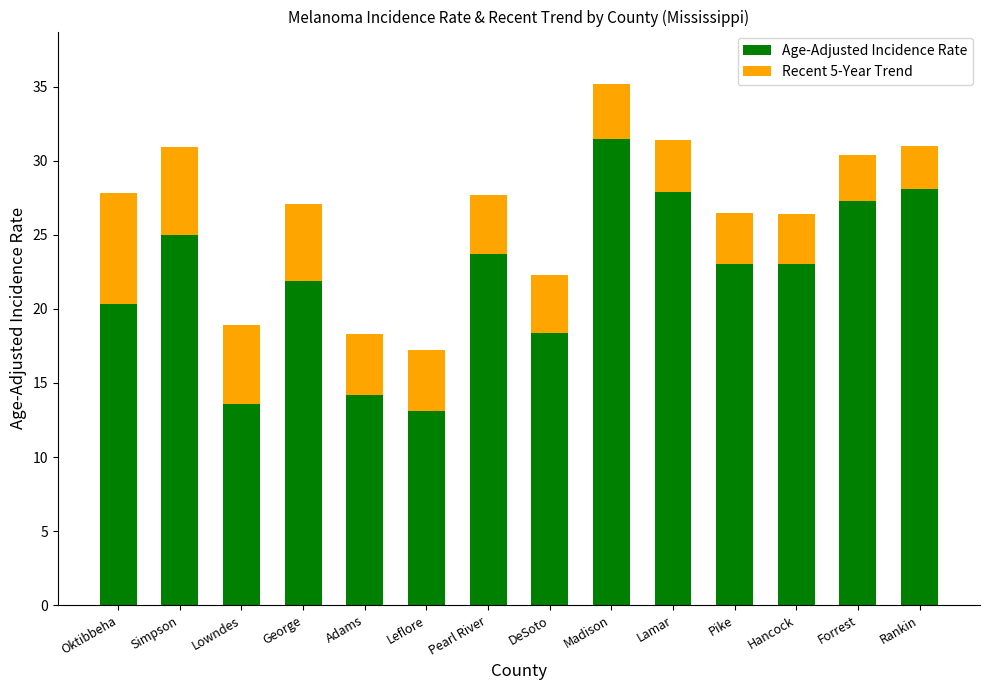

What are all the series names shown in the legend?

Age-Adjusted Incidence Rate, Recent 5-Year Trend